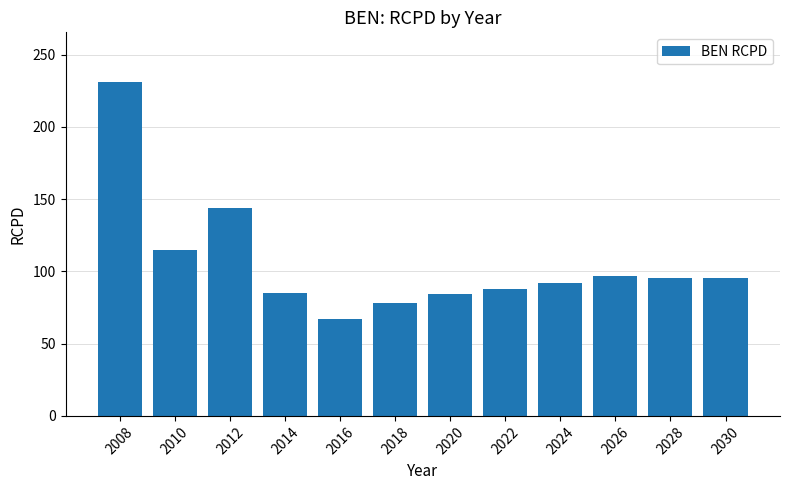

Where does the data first go above 95?

2008